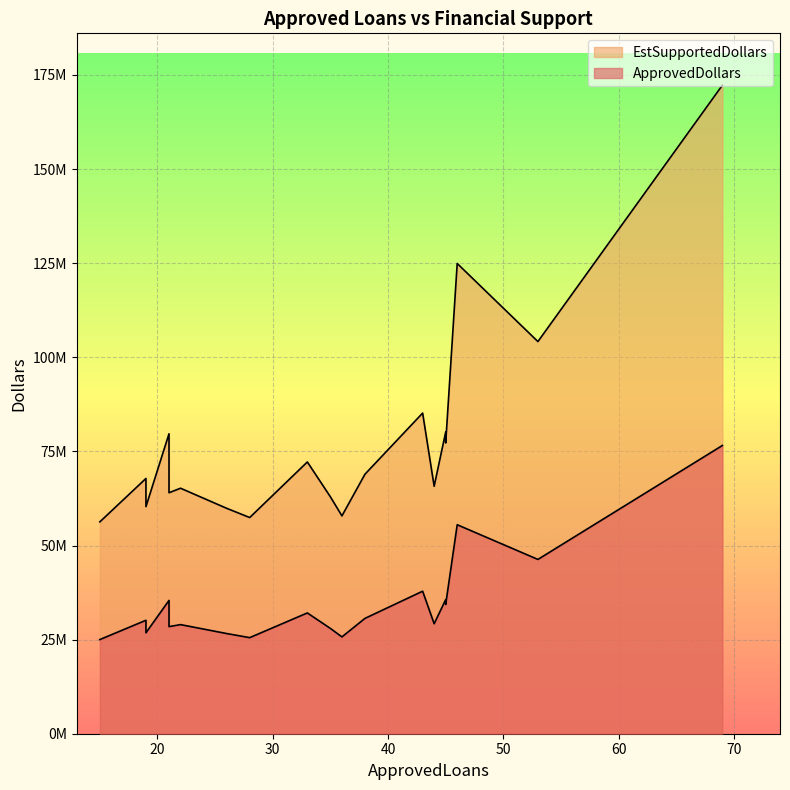

Rank the series at 21 from highest to lowest value.

EstSupportedDollars, ApprovedDollars